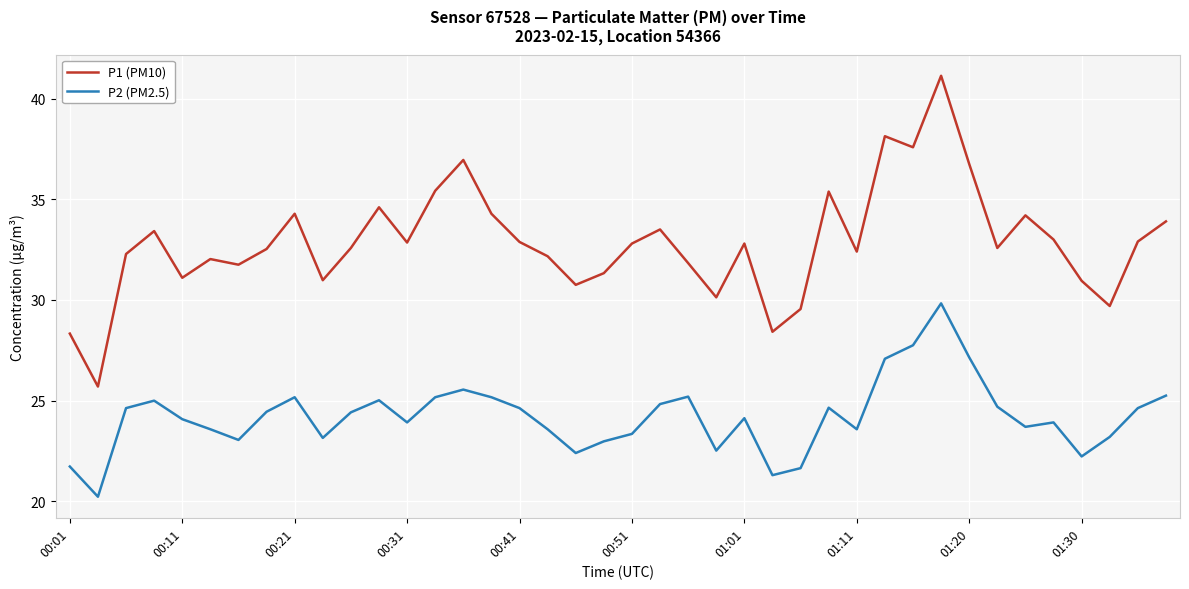

Rank the series by their maximum value, from highest to lowest.

P1 (PM10), P2 (PM2.5)